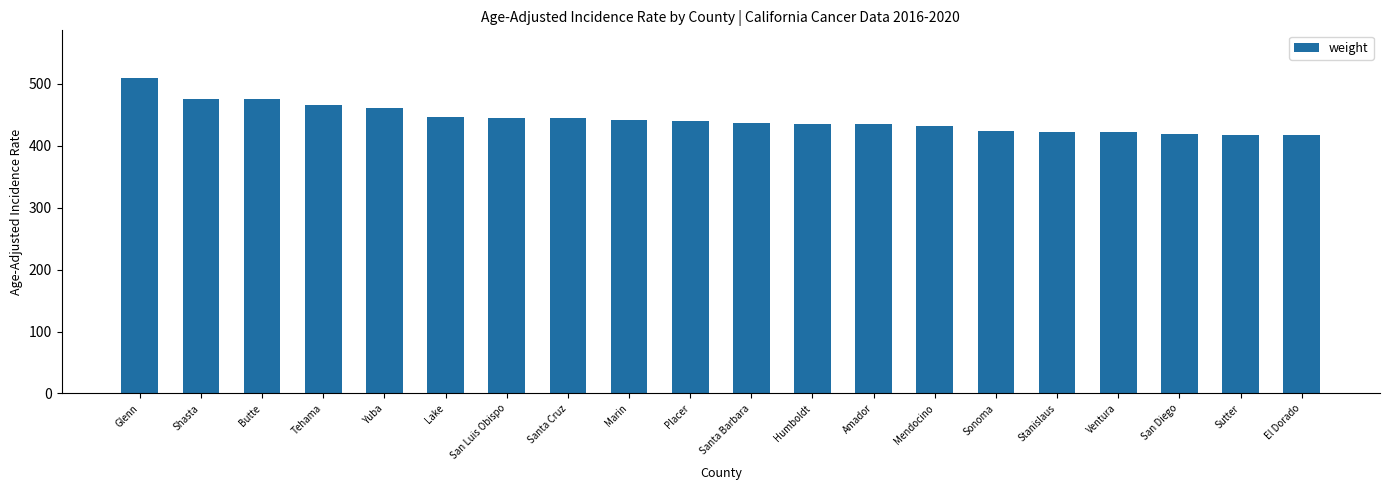

What is the smallest value displayed?

416.6